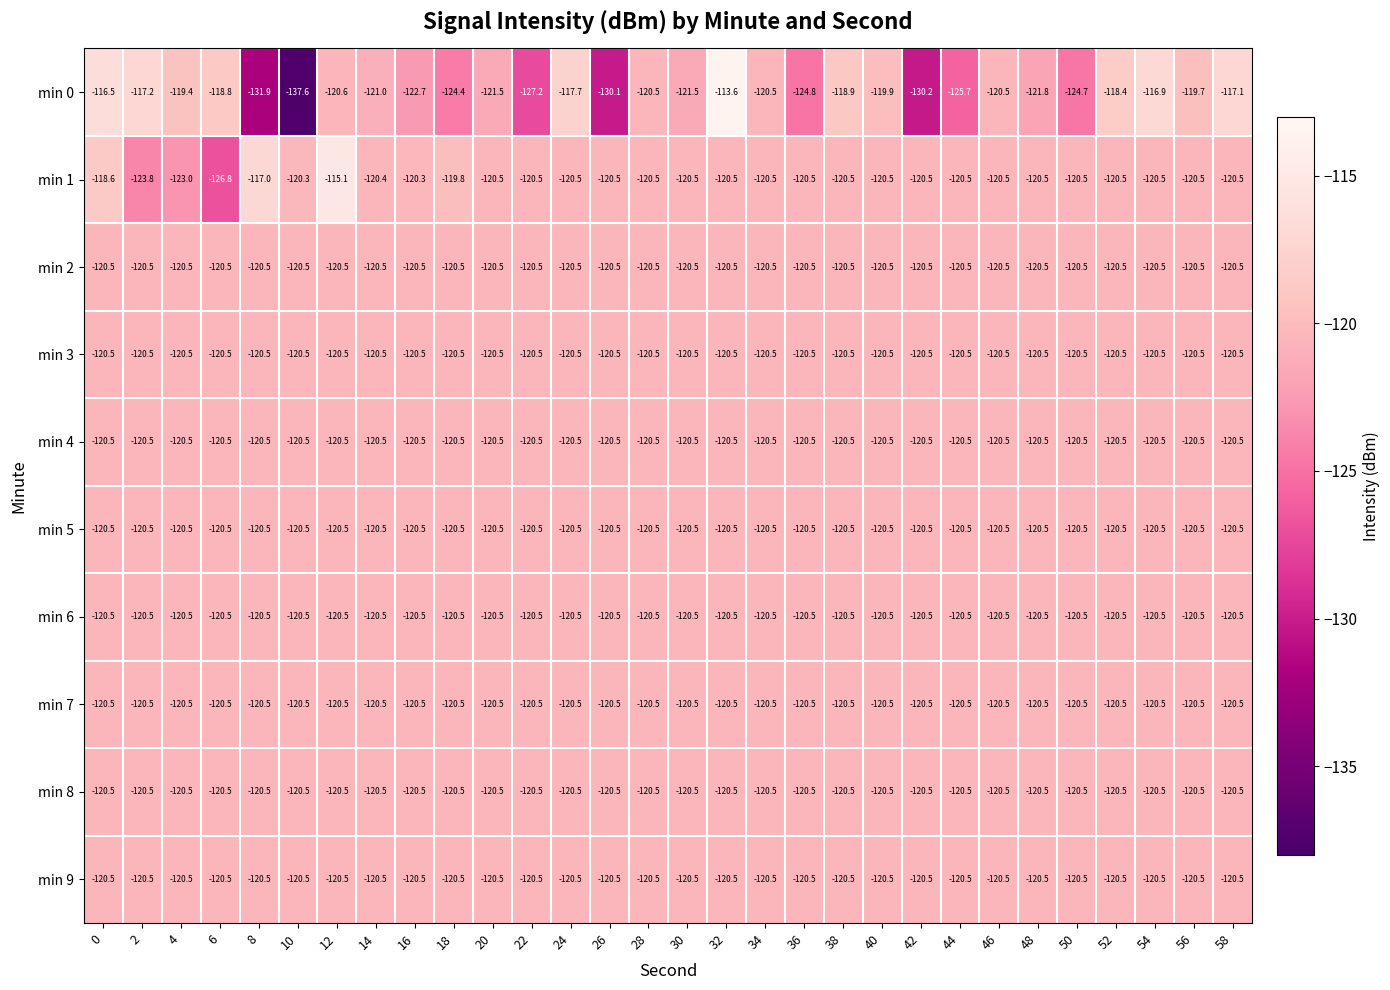

At which category is the sum across all series the highest?

32